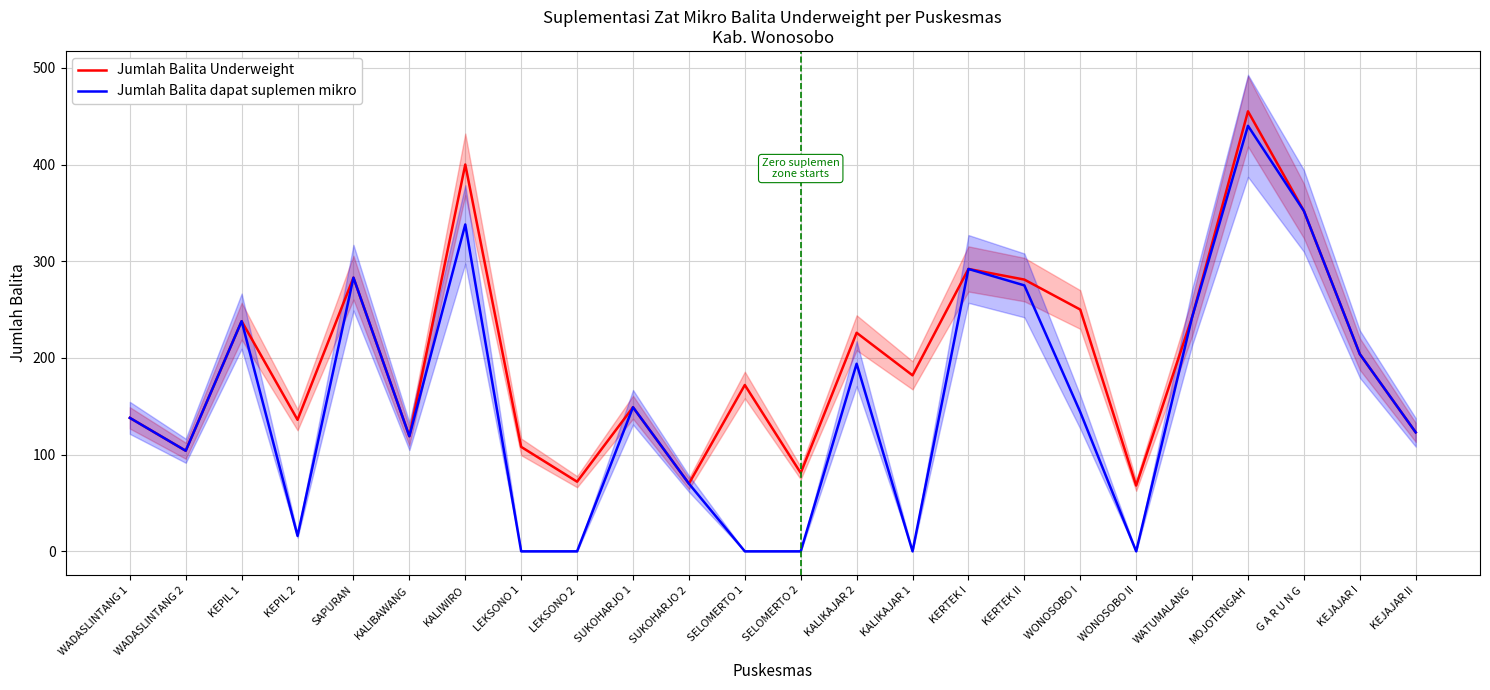

Which series has the largest total across all categories?

Jumlah Balita Underweight